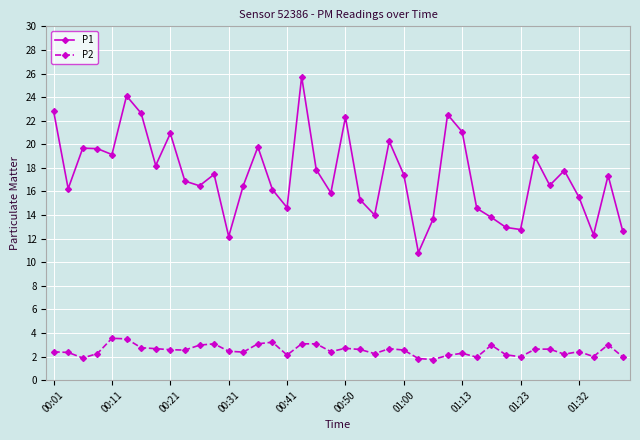

How many series are shown in this chart?

2